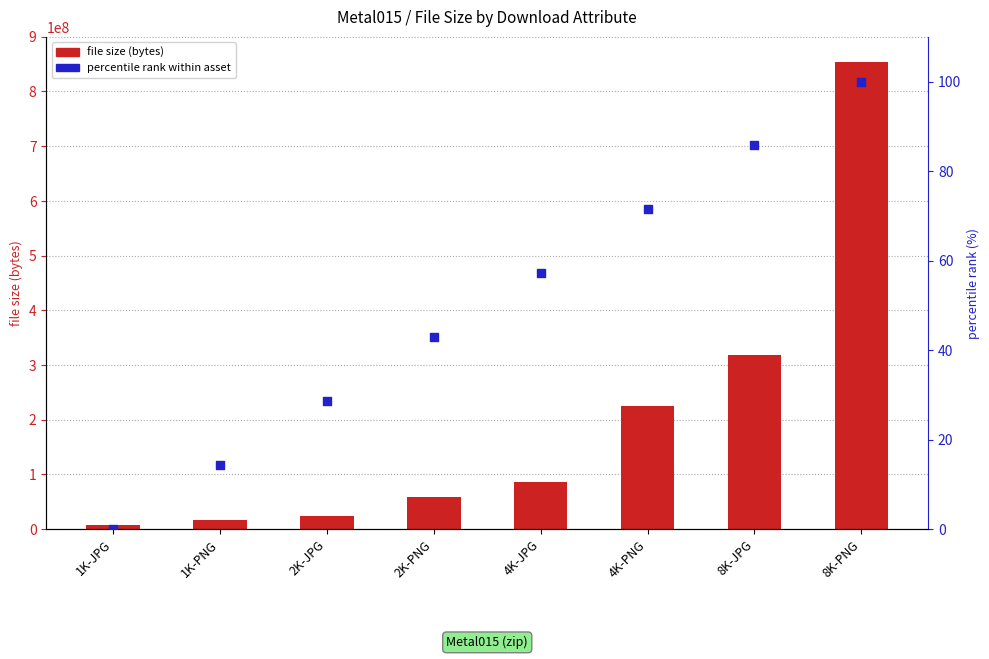

Which series has the largest total across all categories?

file size (bytes)